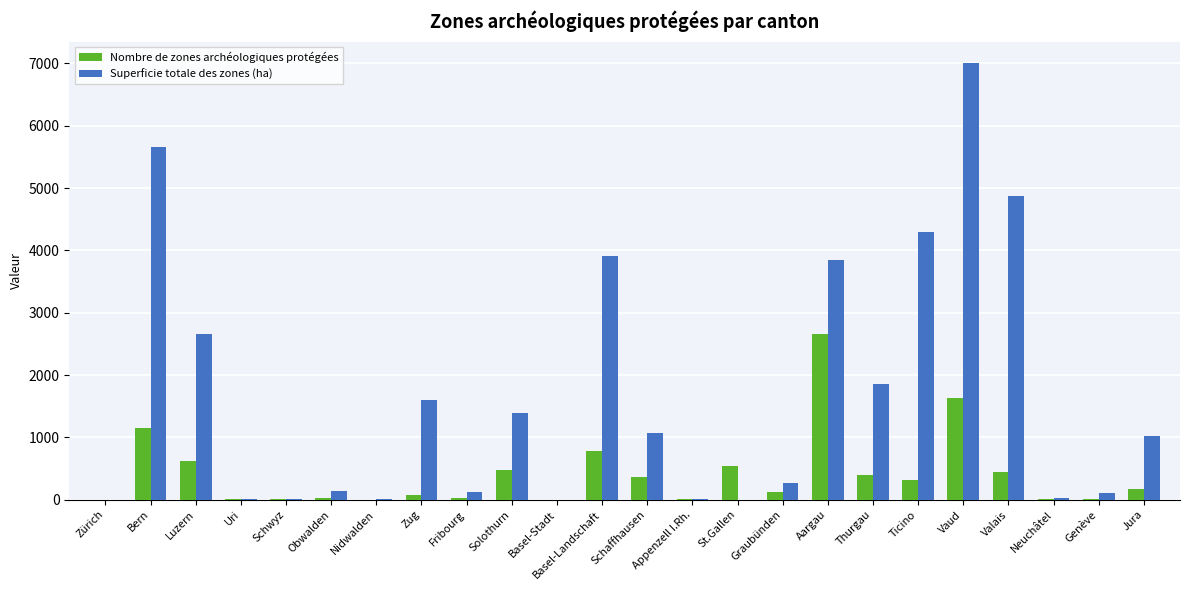

Which series changed the most between Fribourg and Valais?

Superficie totale des zones (ha)